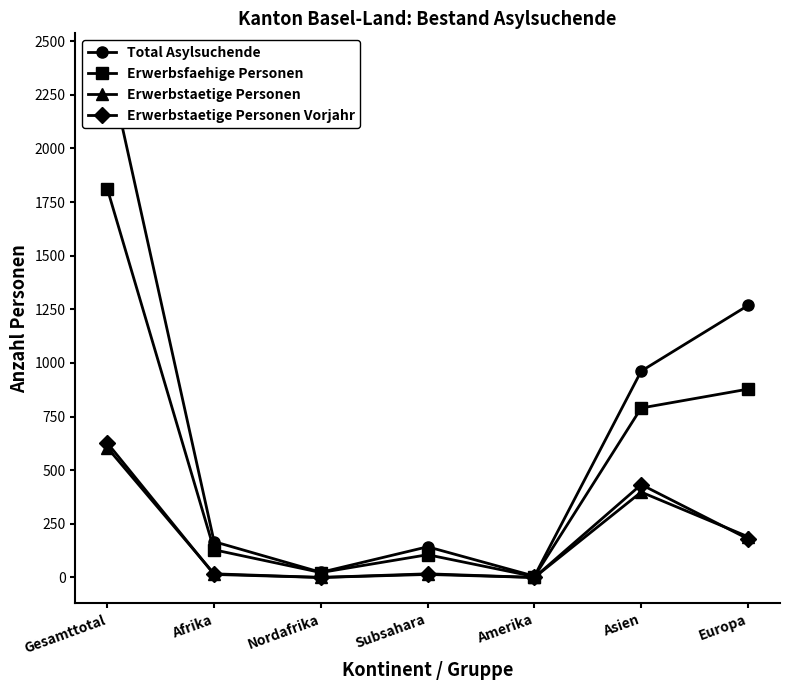

At Amerika, list the series in order from smallest to largest.

Erwerbstaetige Personen, Erwerbstaetige Personen Vorjahr, Erwerbsfaehige Personen, Total Asylsuchende